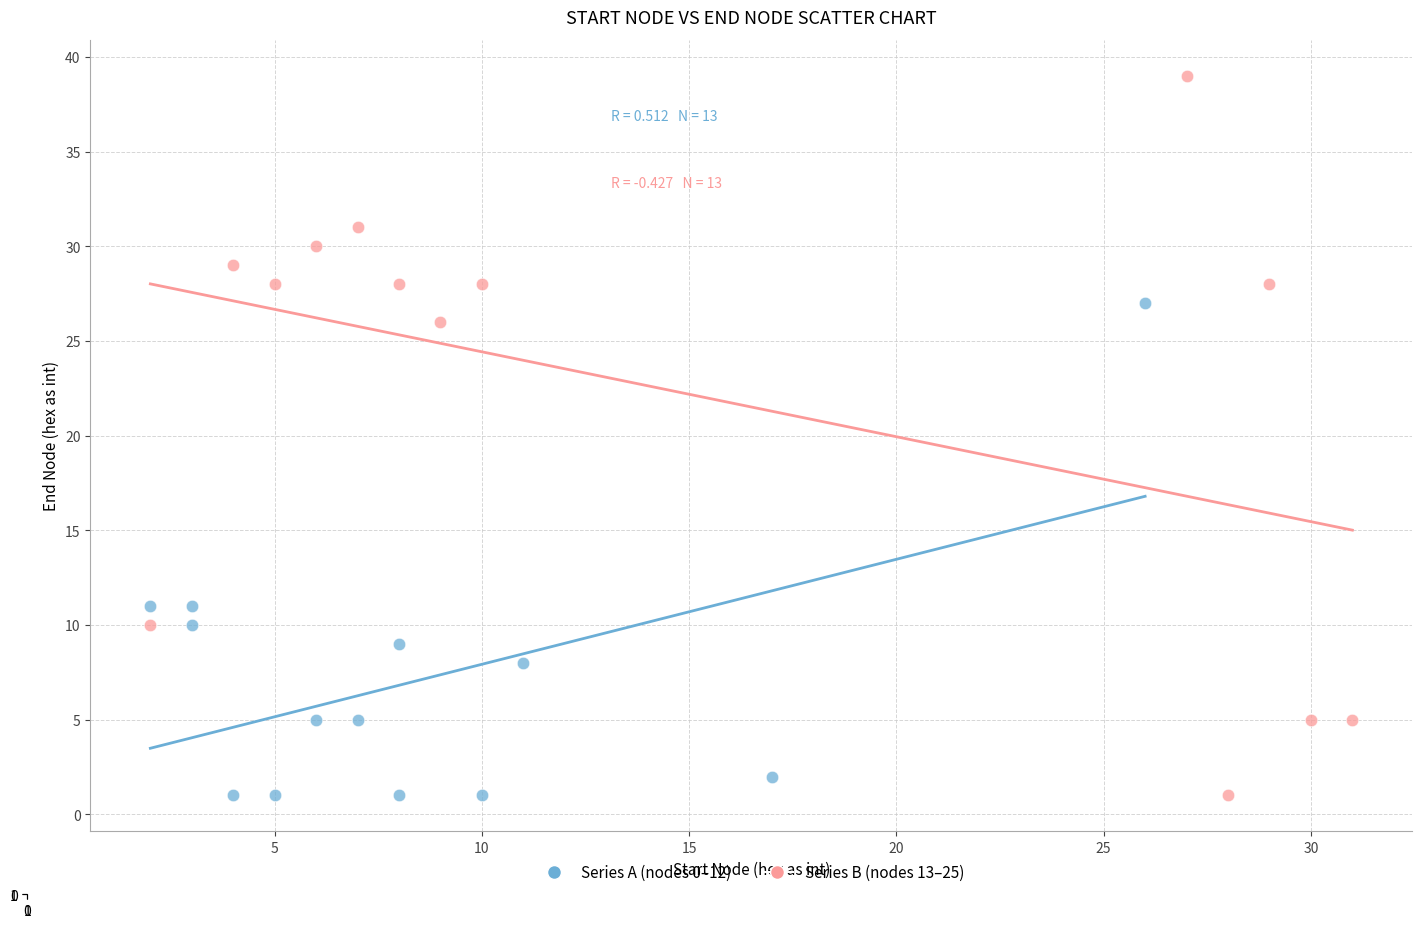

What are all the series names shown in the legend?

Series A (nodes 0–12), Series B (nodes 13–25)